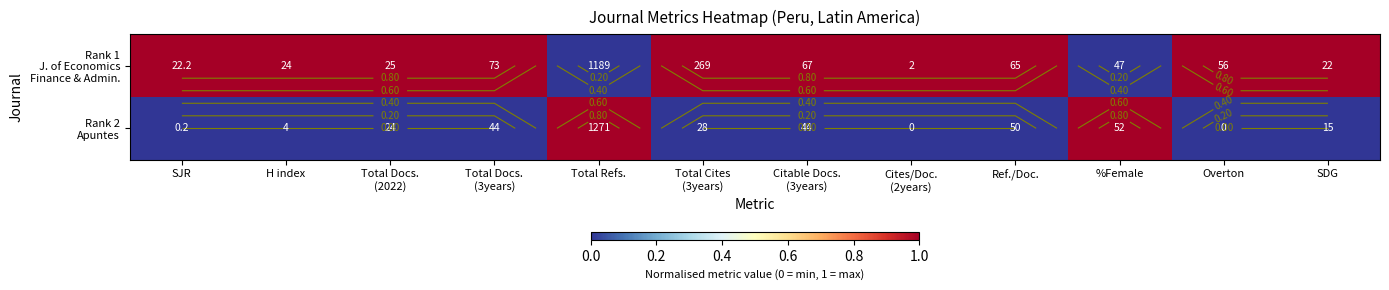

Rank the series at Overton from highest to lowest value.

Rank 1 J. of Economics Finance & Admin., Rank 2 Apuntes